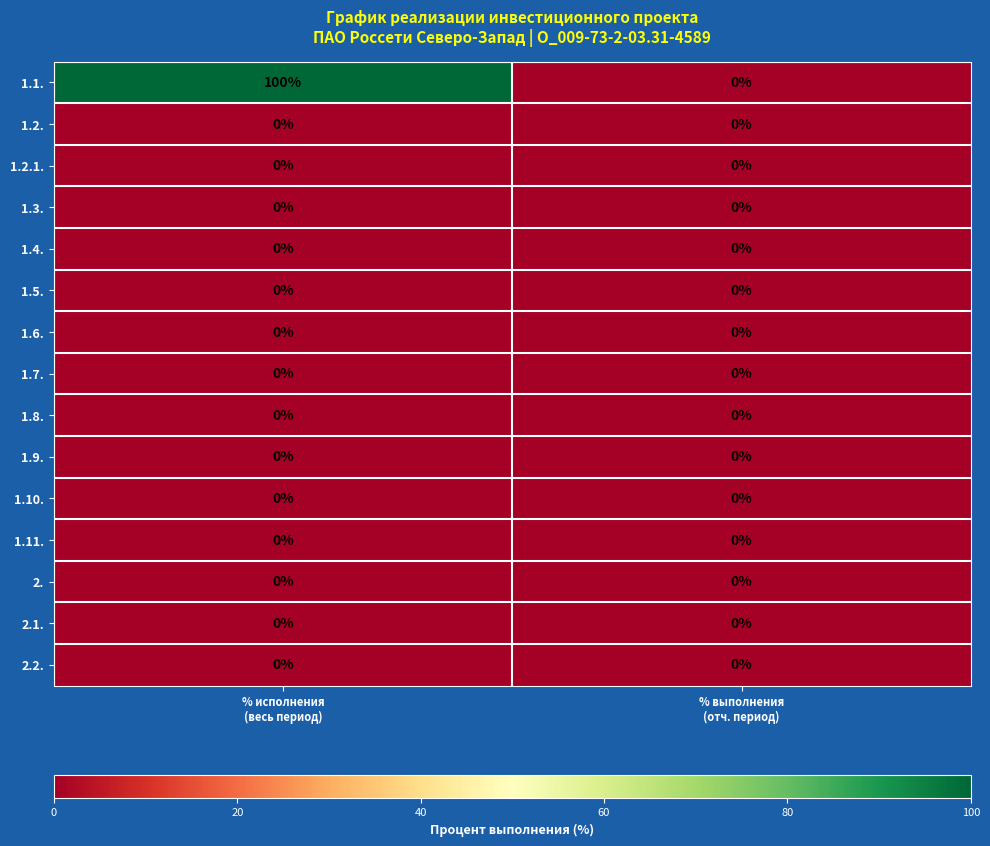

Reading left to right, transcribe all the data shown in this chart.

1.1.: 100	0
1.2.: 0	0
1.2.1.: 0	0
1.3.: 0	0
1.4.: 0	0
1.5.: 0	0
1.6.: 0	0
1.7.: 0	0
1.8.: 0	0
1.9.: 0	0
1.10.: 0	0
1.11.: 0	0
2.: 0	0
2.1.: 0	0
2.2.: 0	0